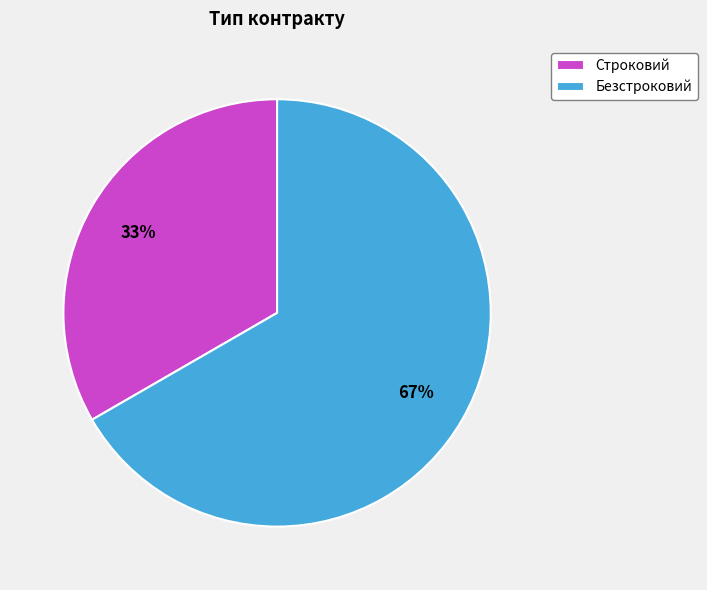

How many slices are in this pie chart?

2